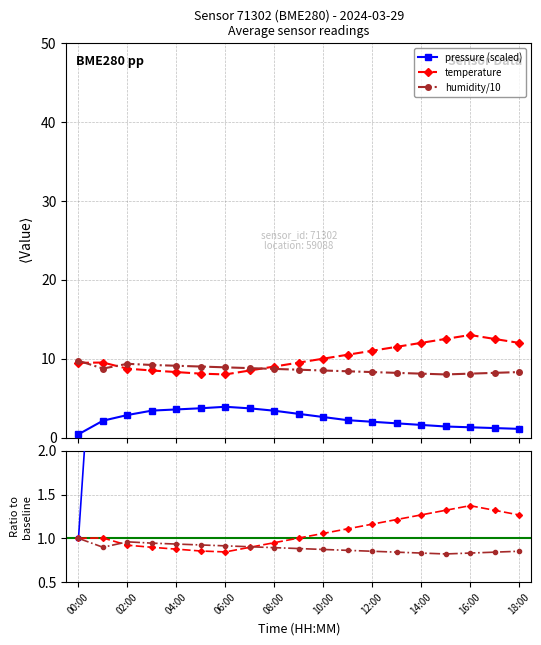

The value of pressure (scaled) at 12:00 is 2.1. True or false?

False